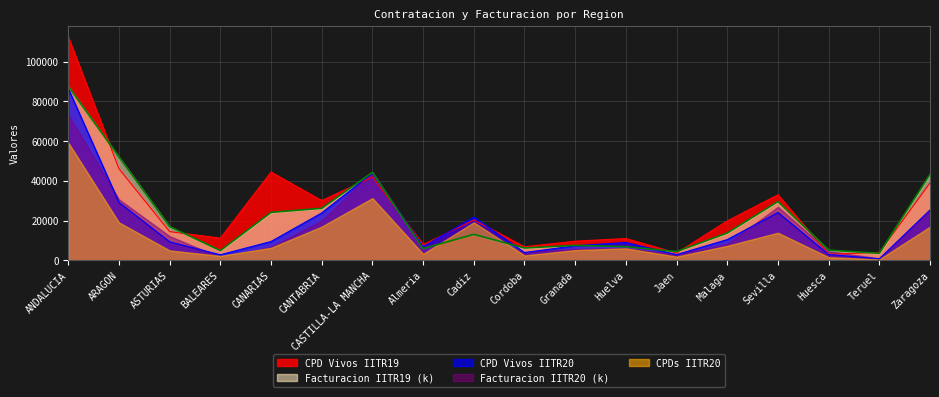

At which category is the sum across all series the highest?

ANDALUCIA